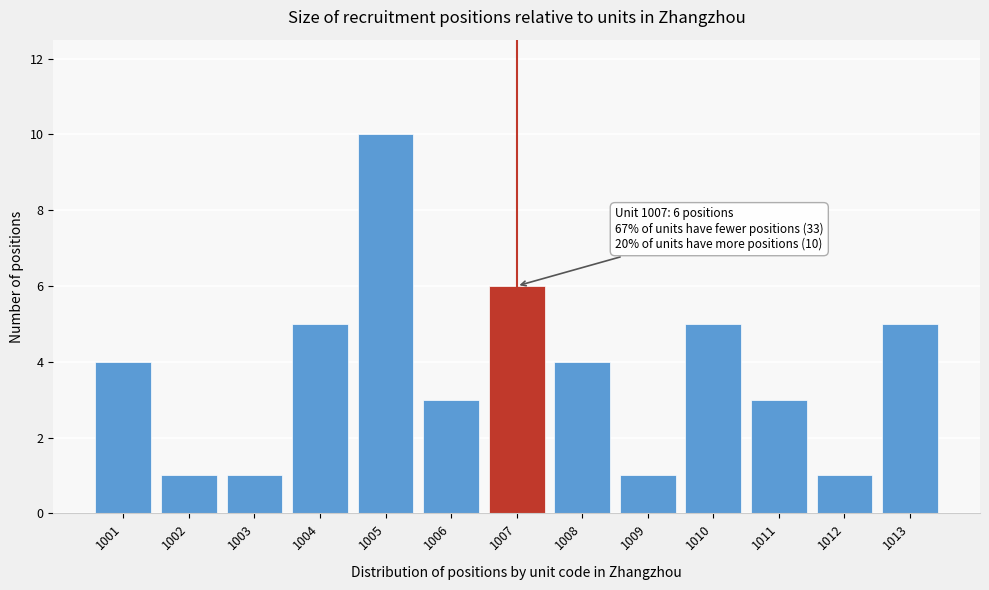

Reading left to right, extract all data points from this chart.

1001=4	1002=1	1003=1	1004=5	1005=10	1006=3	1007=6	1008=4	1009=1	1010=5	1011=3	1012=1	1013=5